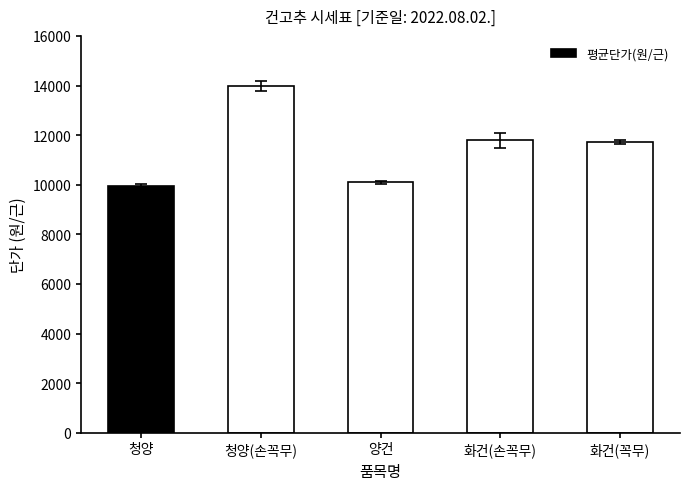

What is the label of the 4th bar from the left?

화건(손꼭무)